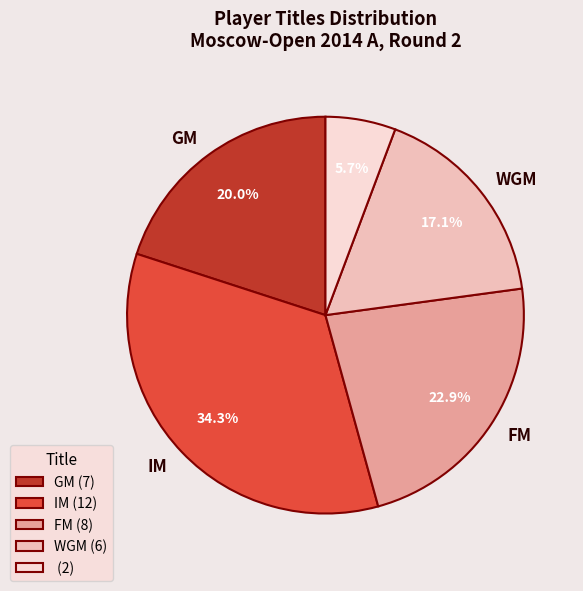

Is there any slice that represents more than half of the pie?

No